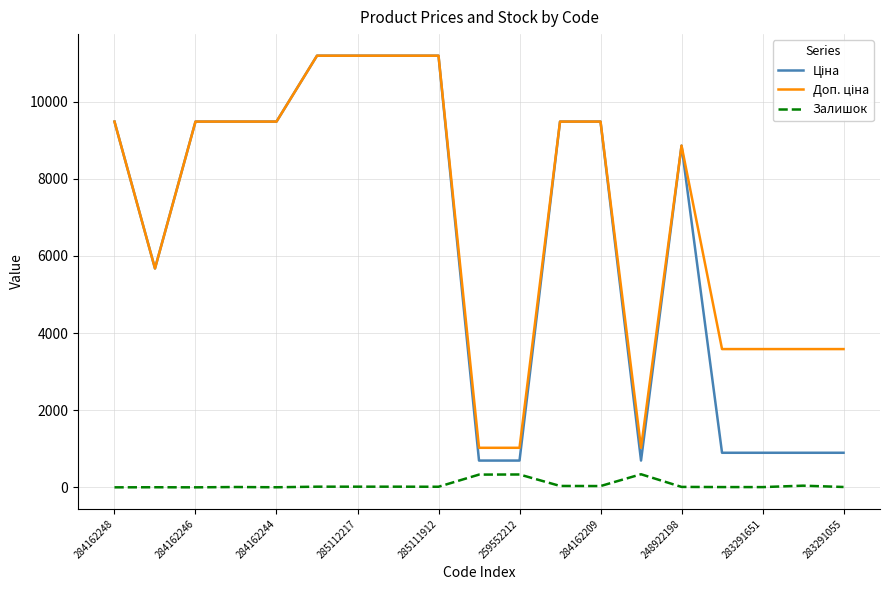

What is the maximum value shown in the chart?

11188.2